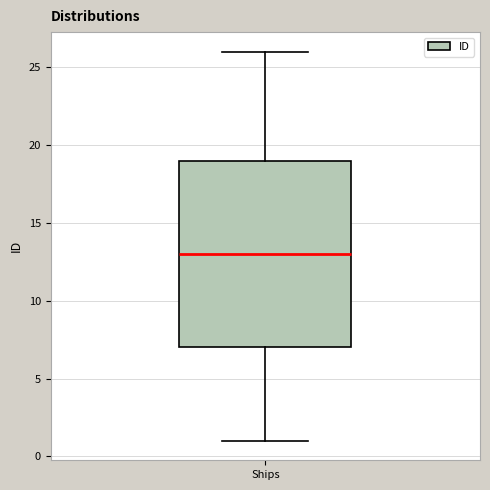

Where does the upper whisker of the box for Ships end on the y-axis? The values are not printed on the chart, so give them approximately, as read against the axis.

26